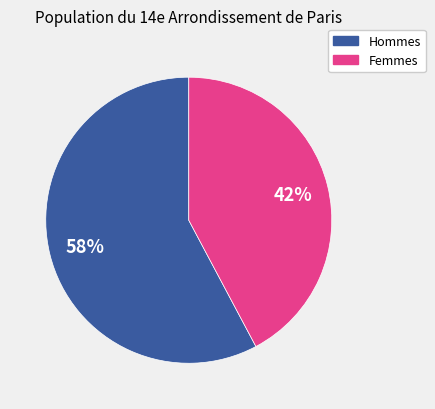

Is there any slice that represents more than half of the pie?

Yes